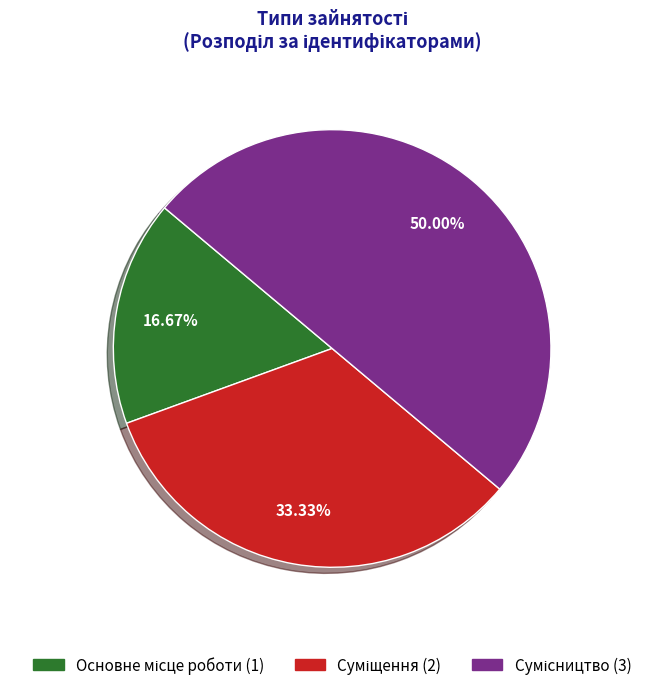

To the nearest percent, what is the average slice percentage?

33%